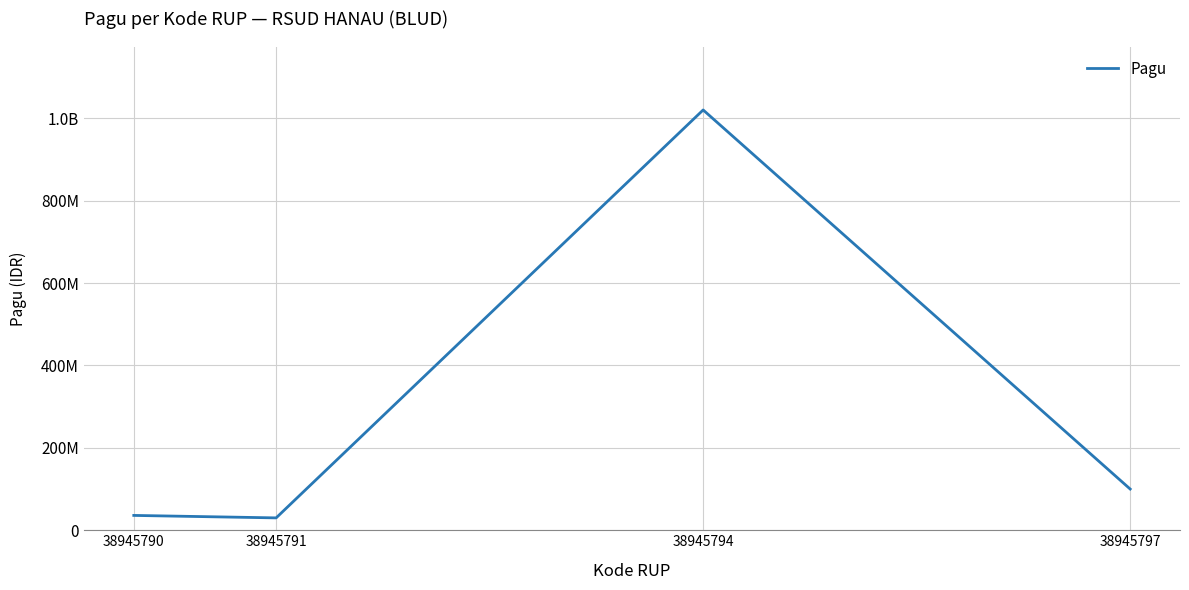

What is the smallest value displayed?

30000000